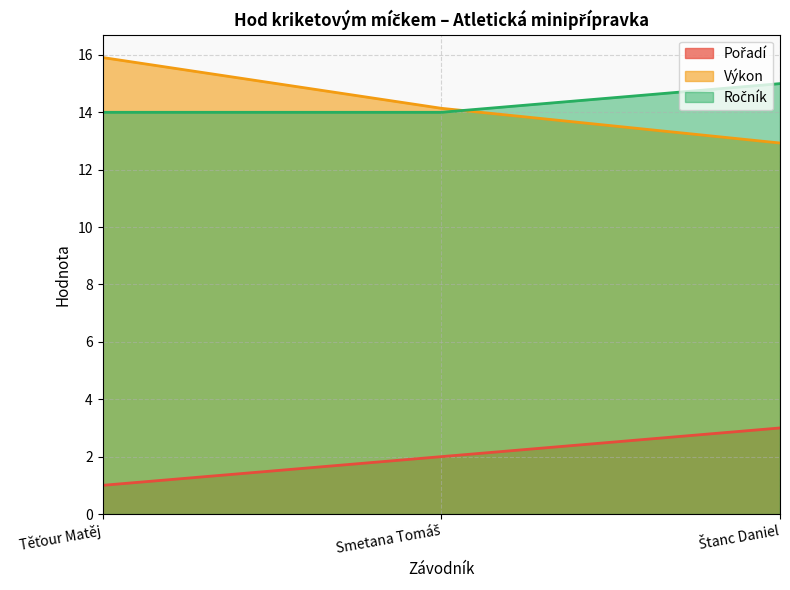

Which series has the largest total across all categories?

Ročník